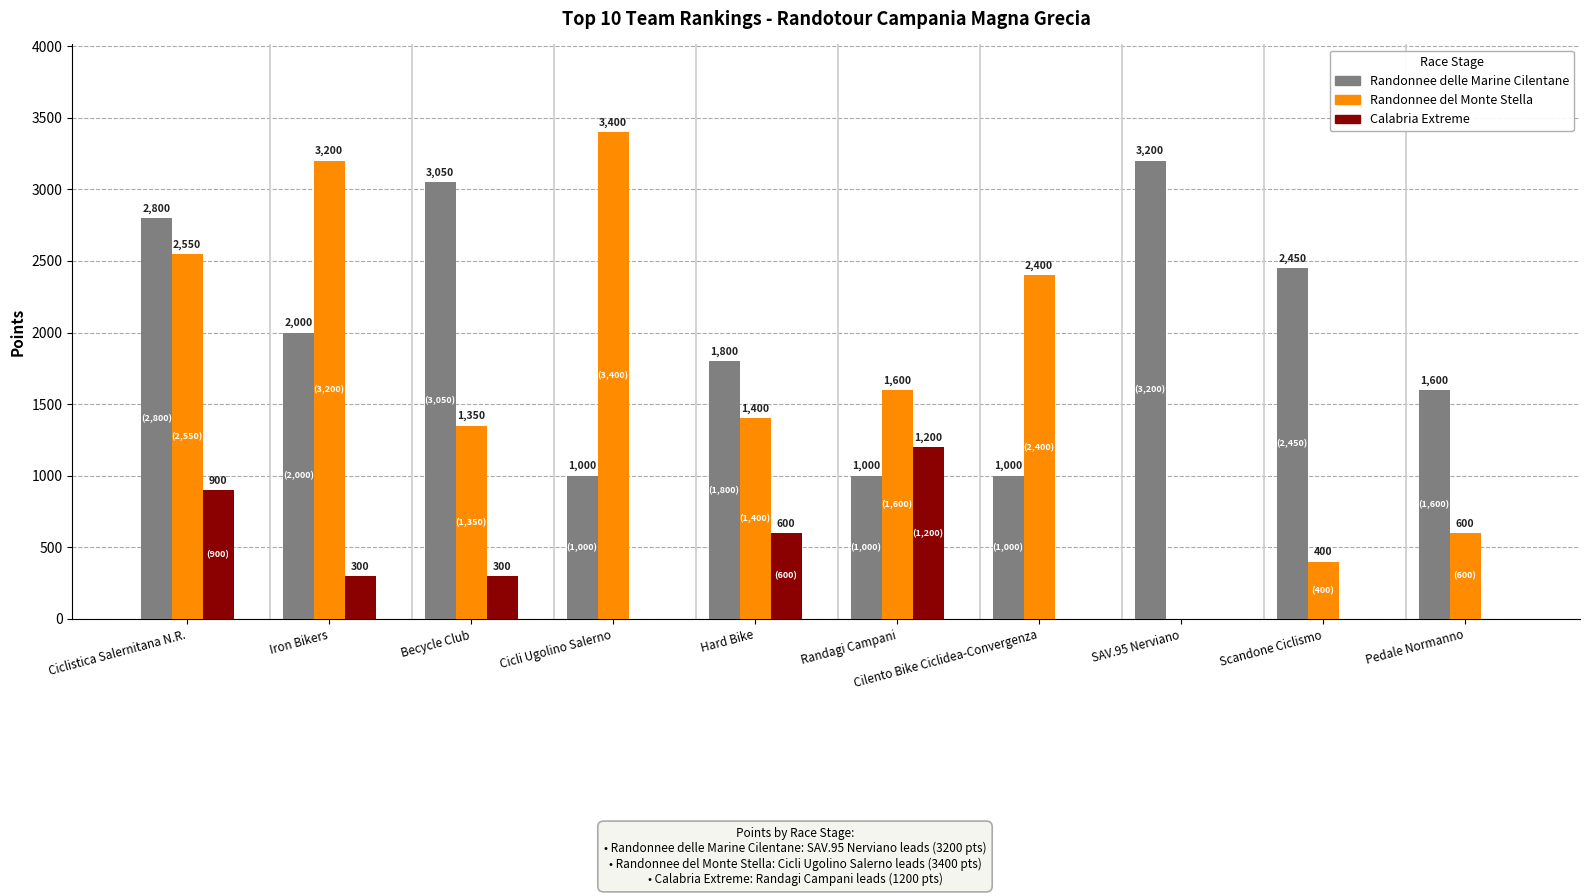

What is the average value of the Randonnee del Monte Stella series?

1690